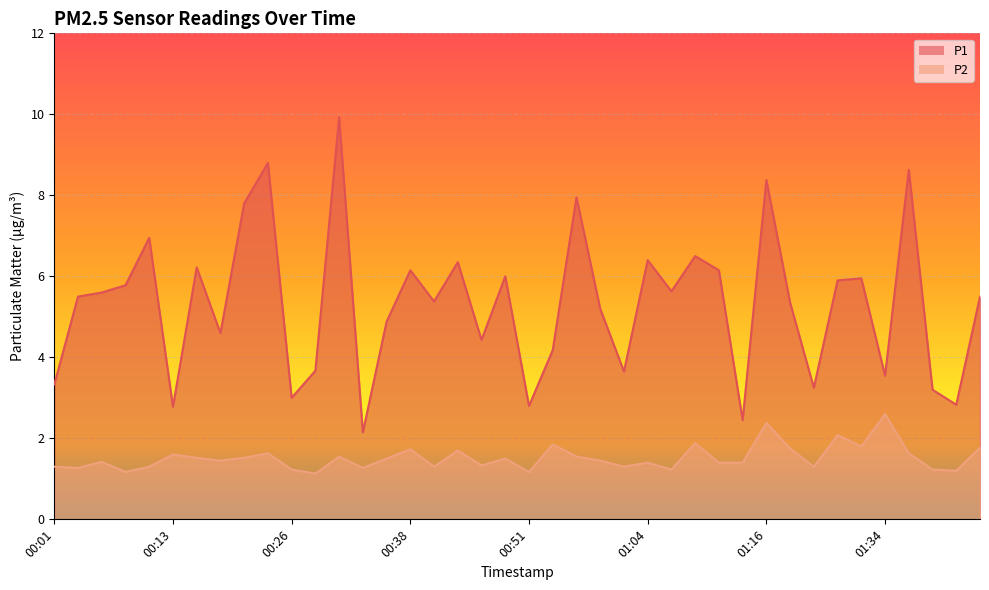

Reading left to right, transcribe all the data shown in this chart.

P1: 00:01=3.3	00:03=5.5	00:06=5.6	00:08=5.8	00:11=7.0	00:13=2.8	00:16=6.2	00:18=4.6	00:21=7.8	00:23=8.8	00:26=3.0	00:28=3.7	00:30=9.9	00:33=2.1	00:35=4.9	00:38=6.2	00:40=5.4	00:43=6.3	00:46=4.4	00:48=6.0	00:51=2.8	00:53=4.2	00:56=8.0	00:58=5.2	01:01=3.6	01:04=6.4	01:06=5.6	01:08=6.5	01:11=6.2	01:13=2.5	01:16=8.4	01:18=5.3	01:21=3.2	01:29=5.9	01:32=6.0	01:34=3.5	01:37=8.6	01:42=3.2	01:53=2.8	02:15=5.5
P2: 00:01=1.3	00:03=1.3	00:06=1.4	00:08=1.2	00:11=1.3	00:13=1.6	00:16=1.5	00:18=1.4	00:21=1.5	00:23=1.6	00:26=1.2	00:28=1.1	00:30=1.6	00:33=1.3	00:35=1.5	00:38=1.7	00:40=1.3	00:43=1.7	00:46=1.3	00:48=1.5	00:51=1.2	00:53=1.9	00:56=1.6	00:58=1.4	01:01=1.3	01:04=1.4	01:06=1.2	01:08=1.9	01:11=1.4	01:13=1.4	01:16=2.4	01:18=1.8	01:21=1.3	01:29=2.1	01:32=1.8	01:34=2.6	01:37=1.6	01:42=1.2	01:53=1.2	02:15=1.8